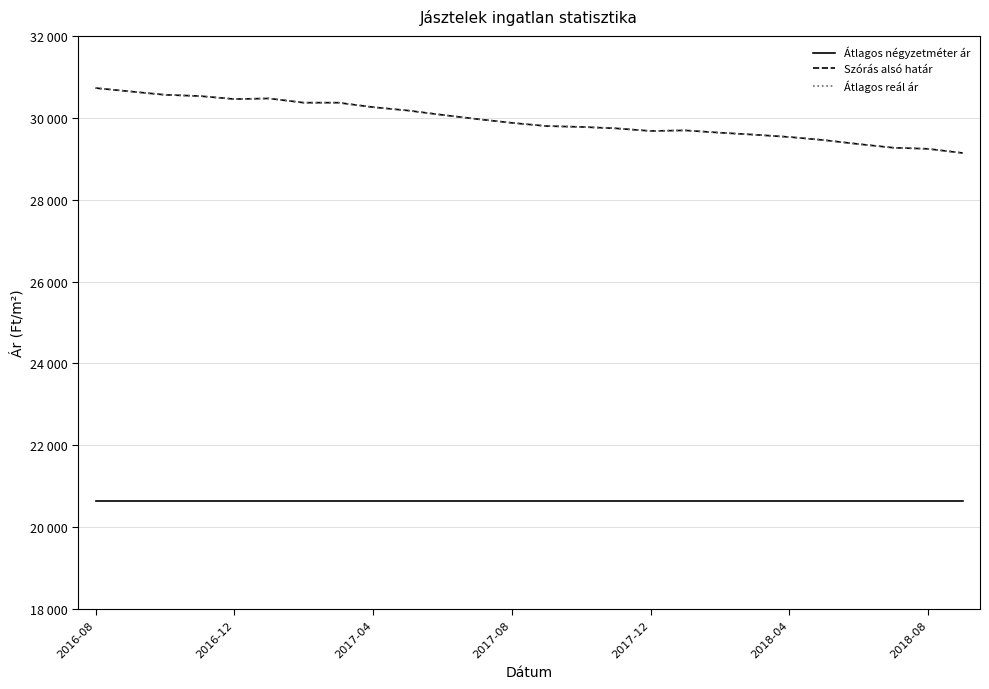

At which label does Átlagos reál ár first exceed 29876?

2016-08